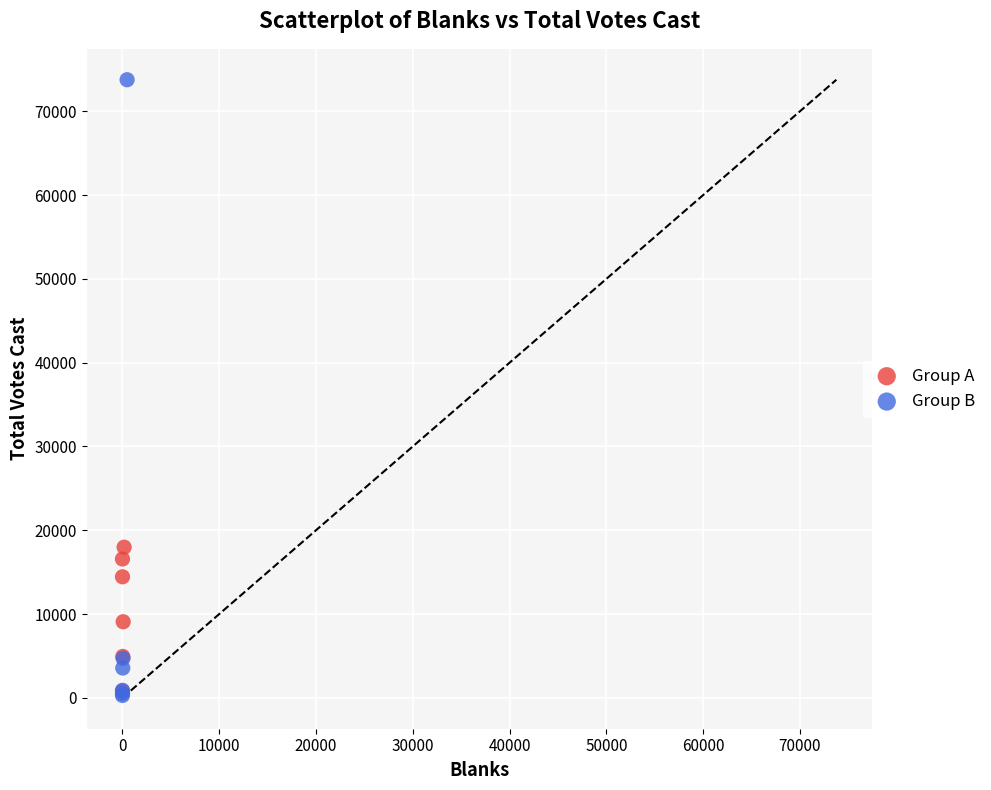

What are all the series names shown in the legend?

Group A, Group B